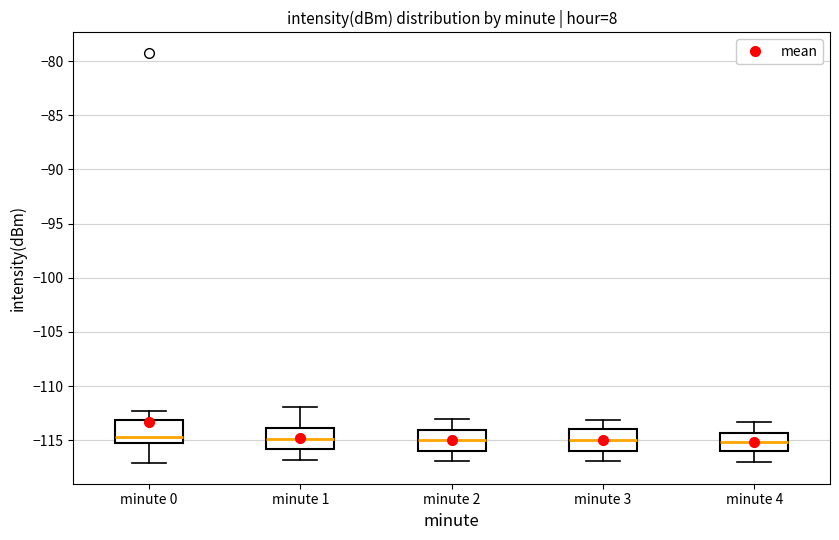

Reading left to right, read every box against the y-axis: the position of its median line, the range the box covers, and the ends of its whiskers. The values are not printed on the chart, so give them approximately, as read against the axis.

minute 0: median -114.5, box -115.5 to -113.0, whiskers -117.0 to -112.5
minute 1: median -115.0, box -116.0 to -114.0, whiskers -117.0 to -112.0
minute 2: median -115.0, box -116.0 to -114.0, whiskers -117.0 to -113.0
minute 3: median -115.0, box -116.0 to -114.0, whiskers -117.0 to -113.0
minute 4: median -115.0, box -116.0 to -114.5, whiskers -117.0 to -113.5